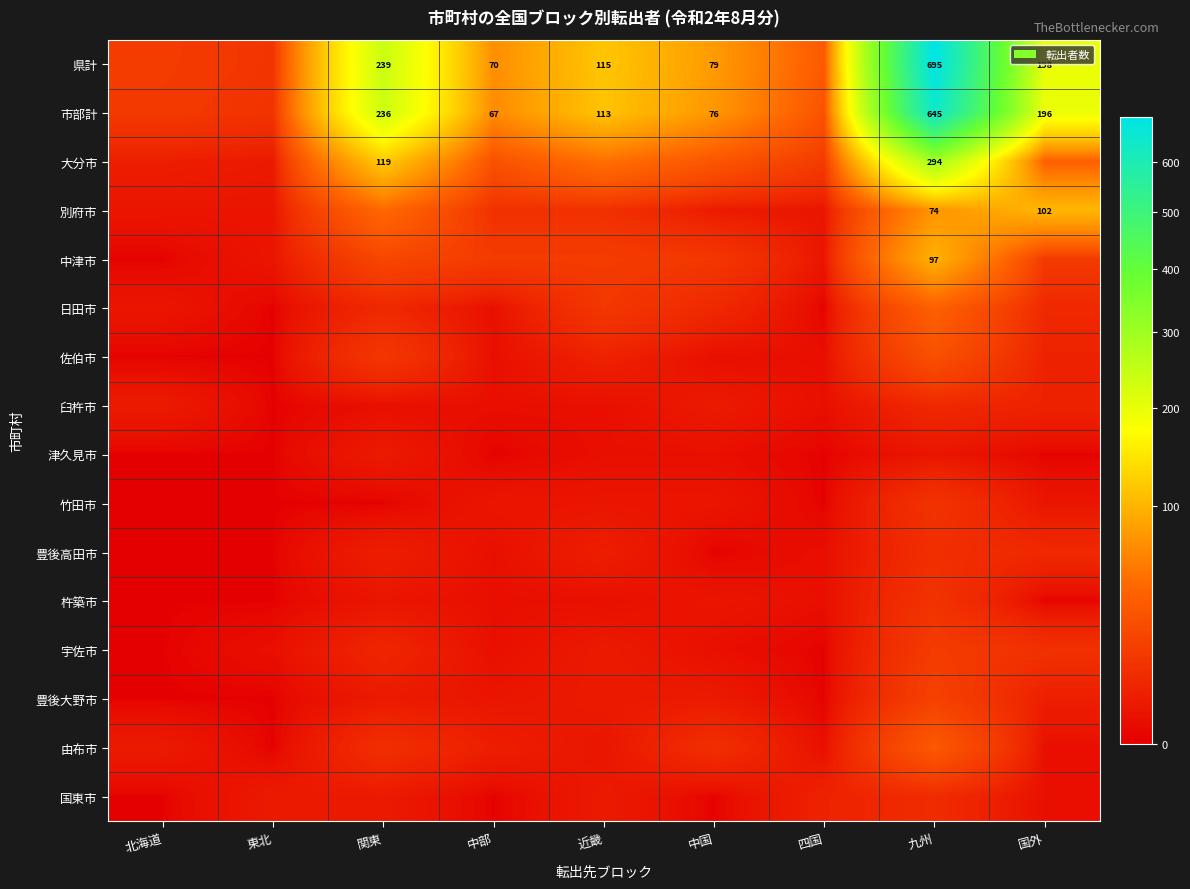

True or false: 市部計 has a value of 67 at 近畿.

False